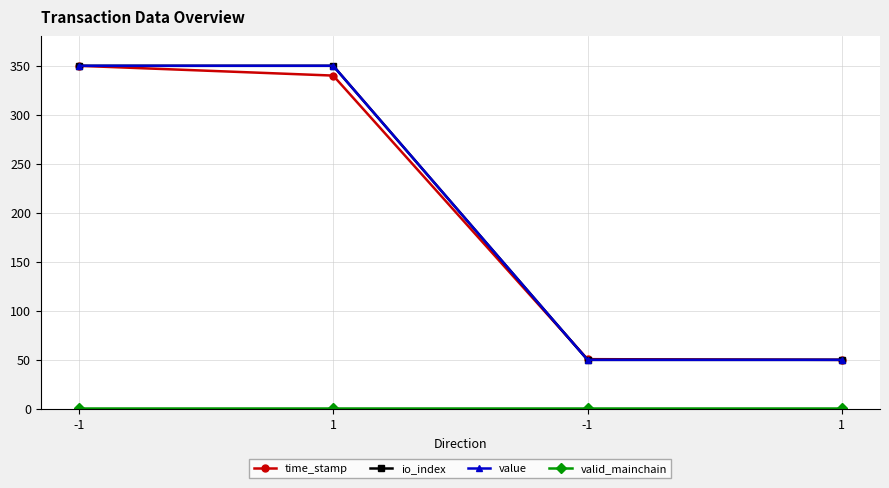

Is this an area chart (filled region under the line)?

No